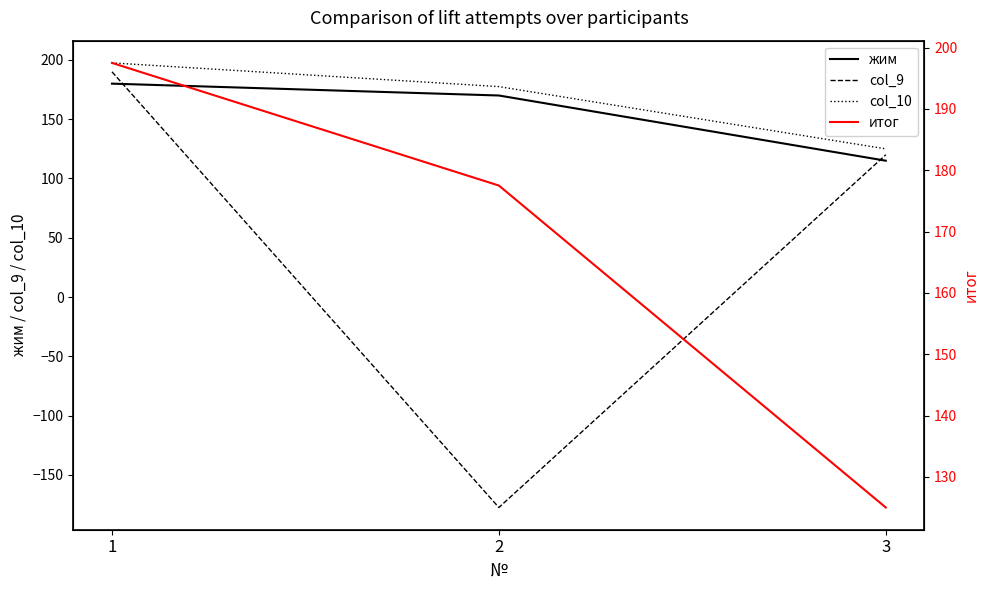

At which label does col_9 first exceed 120?

1